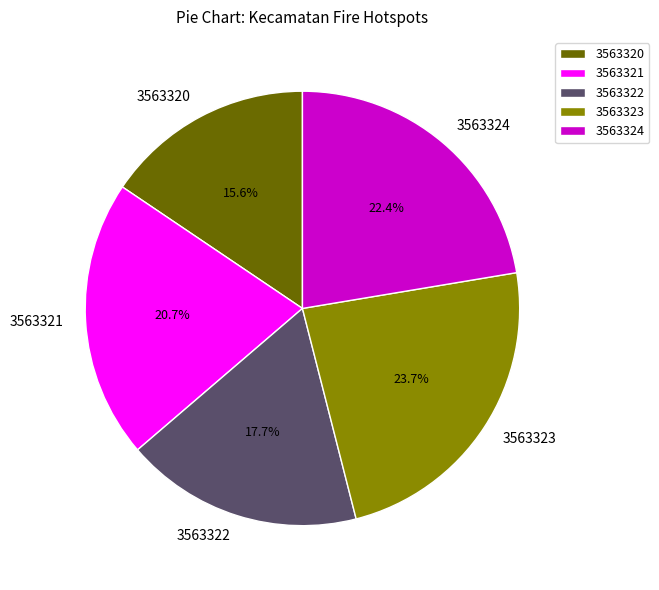

To the nearest percent, what portion does 3563323 represent?

24%